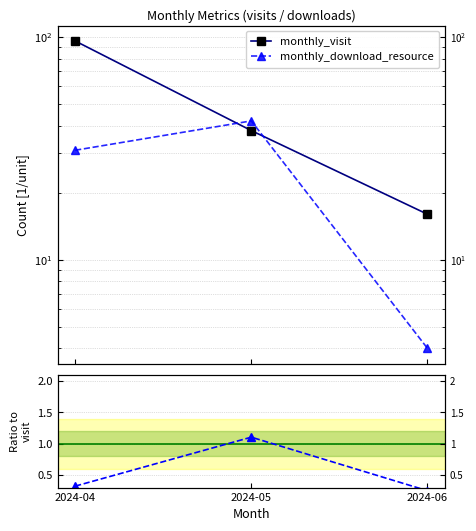

Which category has the highest value in the ratio: download/visit series?

2024-05